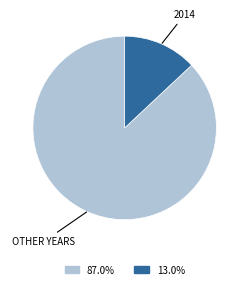

Is there a majority slice in this chart?

Yes